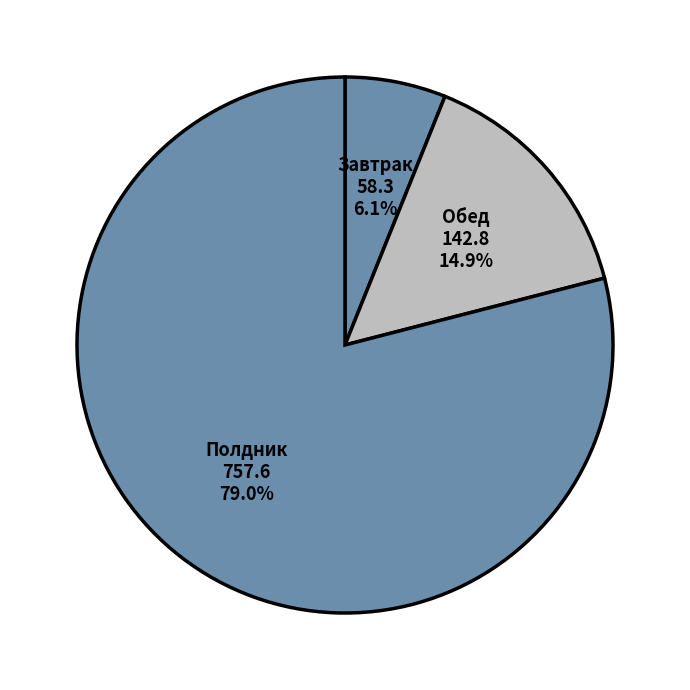

How many slices are in this pie chart?

3